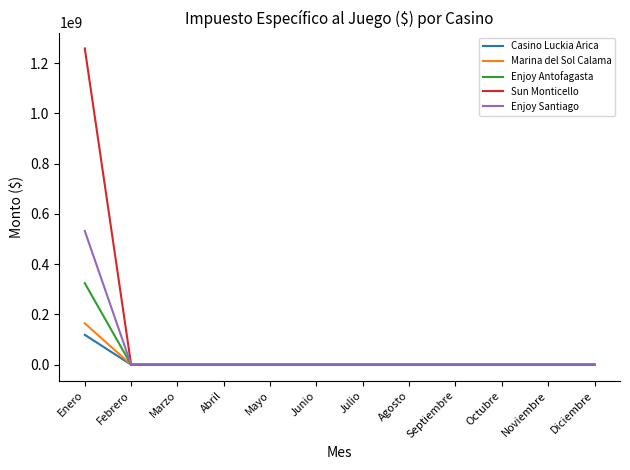

Which series has the widest spread of values?

Sun Monticello